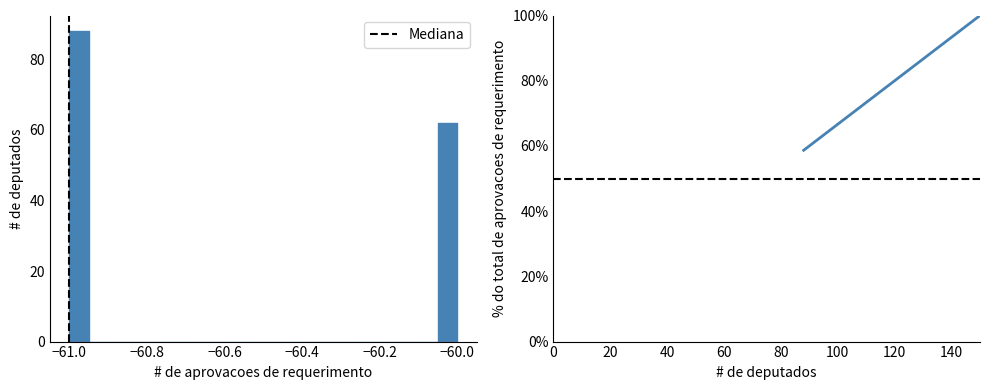

Read against the x-axis, roughly where is the centre of the tallest bar?

-60.98